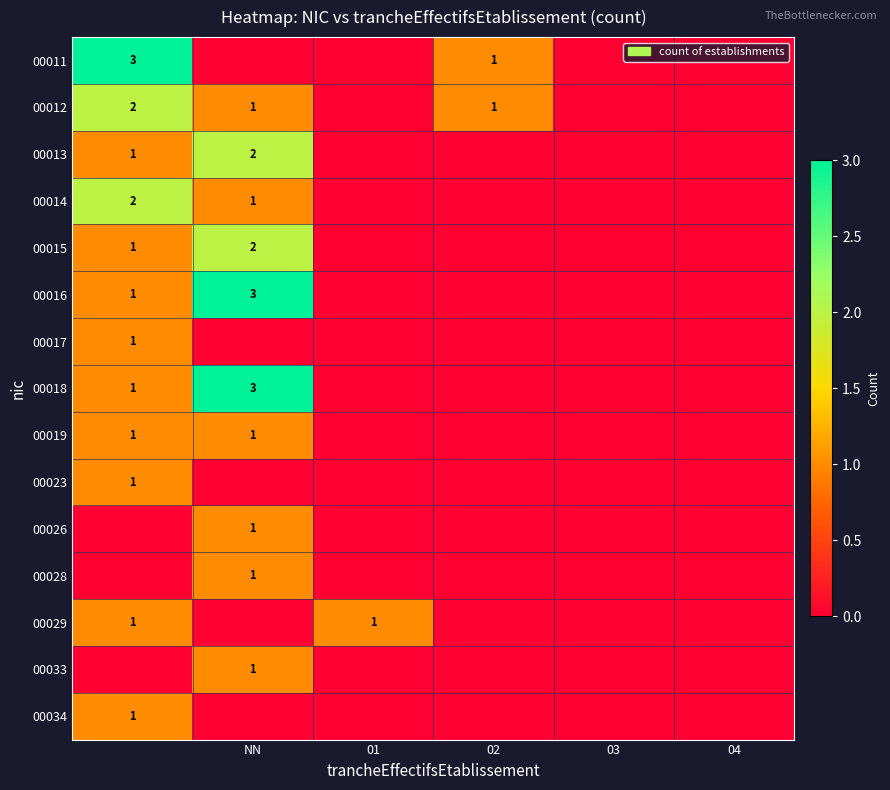

The 00015 series shows 2 at NN. True or false?

True